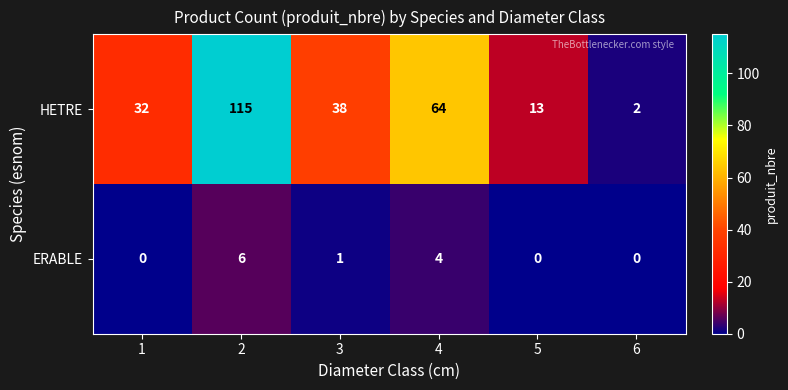

Where is HETRE nearest to the value 58?

4